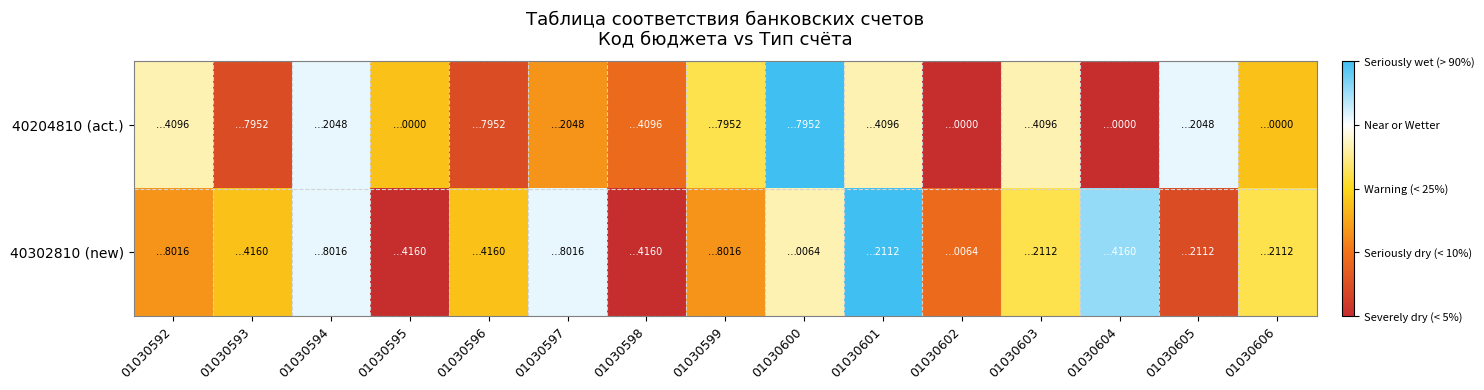

Which label corresponds to the largest value in the chart?

01030600